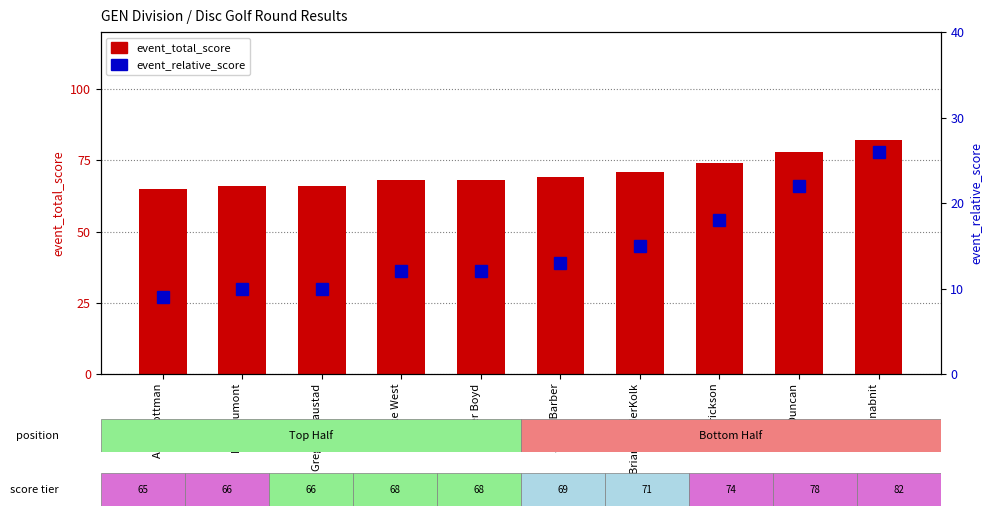

List the labels in order of event_total_score value, smallest first.

Andy Bottman, Brad Dumont, Gregory Gaustad, Jake West, Peter Boyd, Jason Barber, Brian VanderKolk, Bill Erickson, AJ Duncan, Mike Inabnit